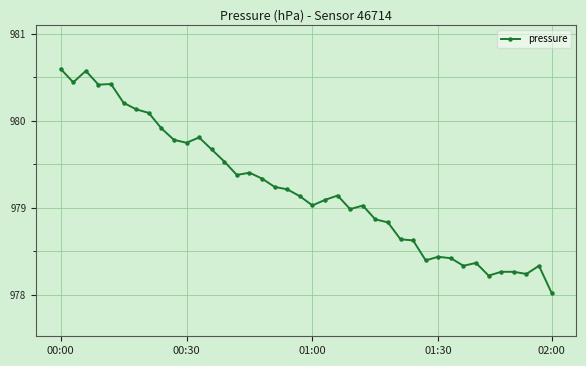

What is the value of the 1st point from the left?

980.6